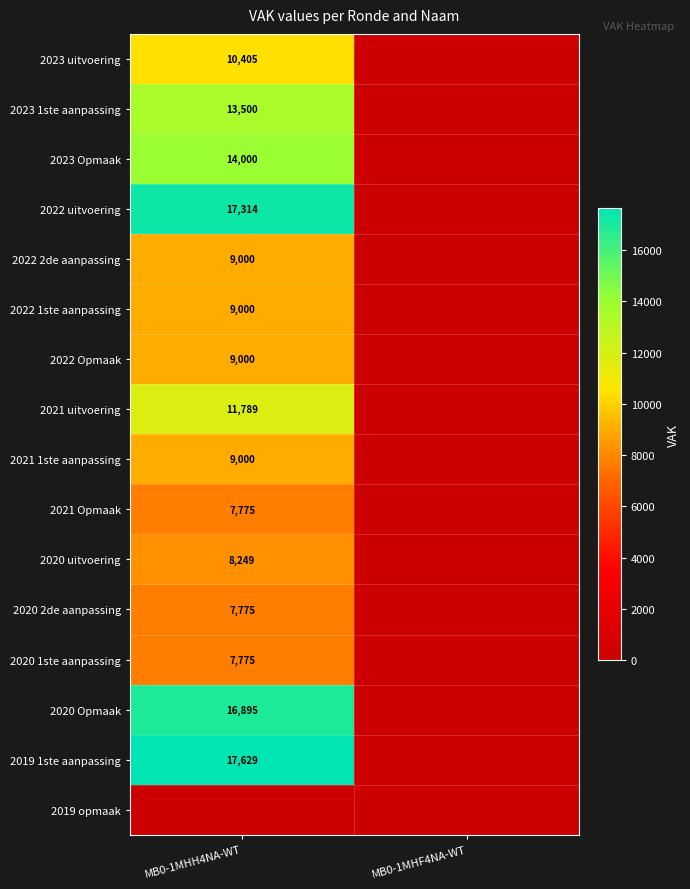

Is it true that 2020 Opmaak equals 16895 at MB0-1MHH4NA-WT?

True